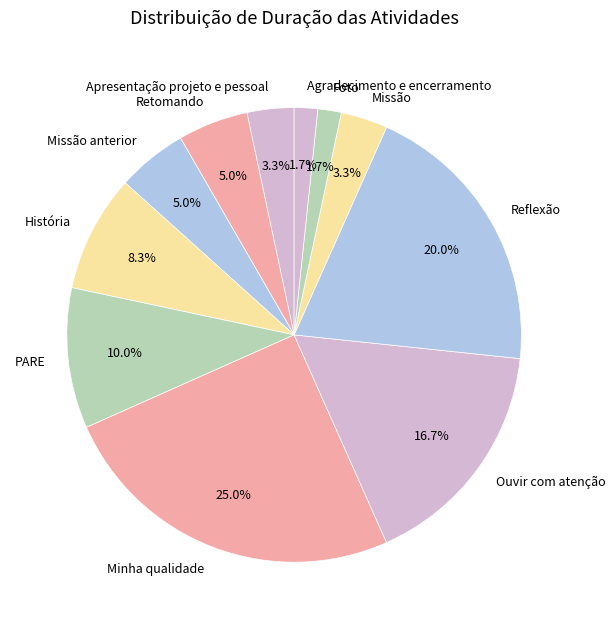

To the nearest percent, what is the combined percentage of Ouvir com atenção and Minha qualidade?

42%